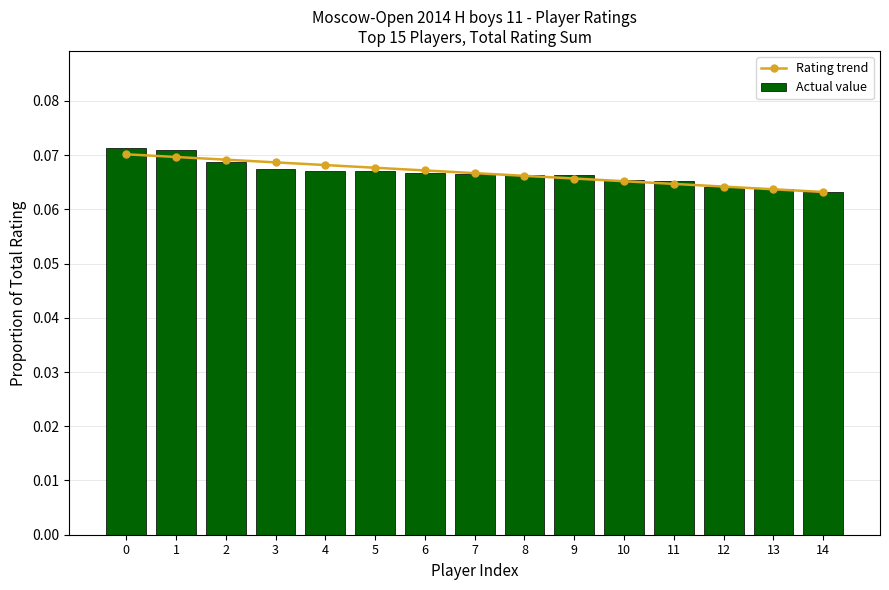

What is the average value of the Rating trend series?

0.1